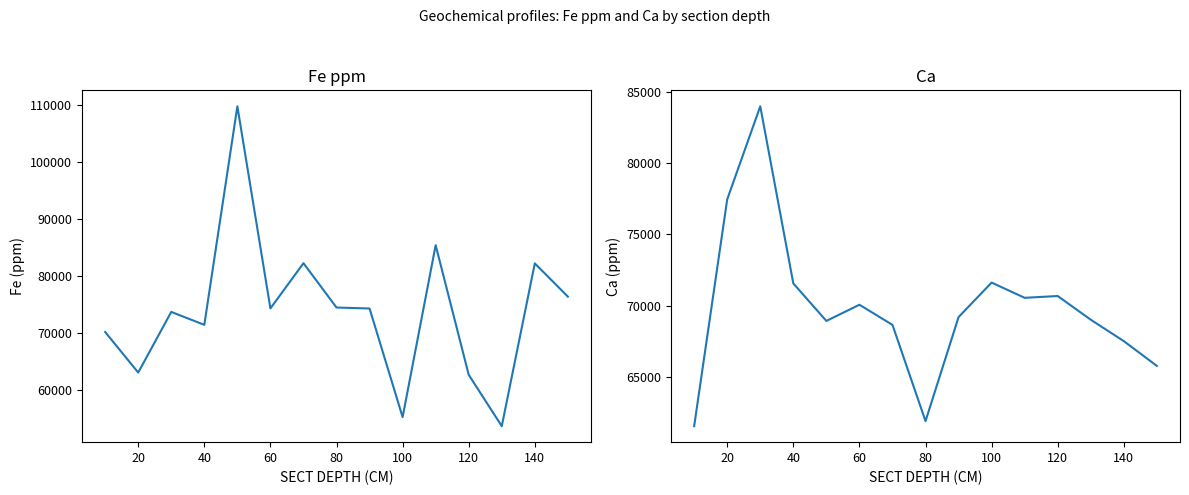

What is the smallest value displayed?

53647.0